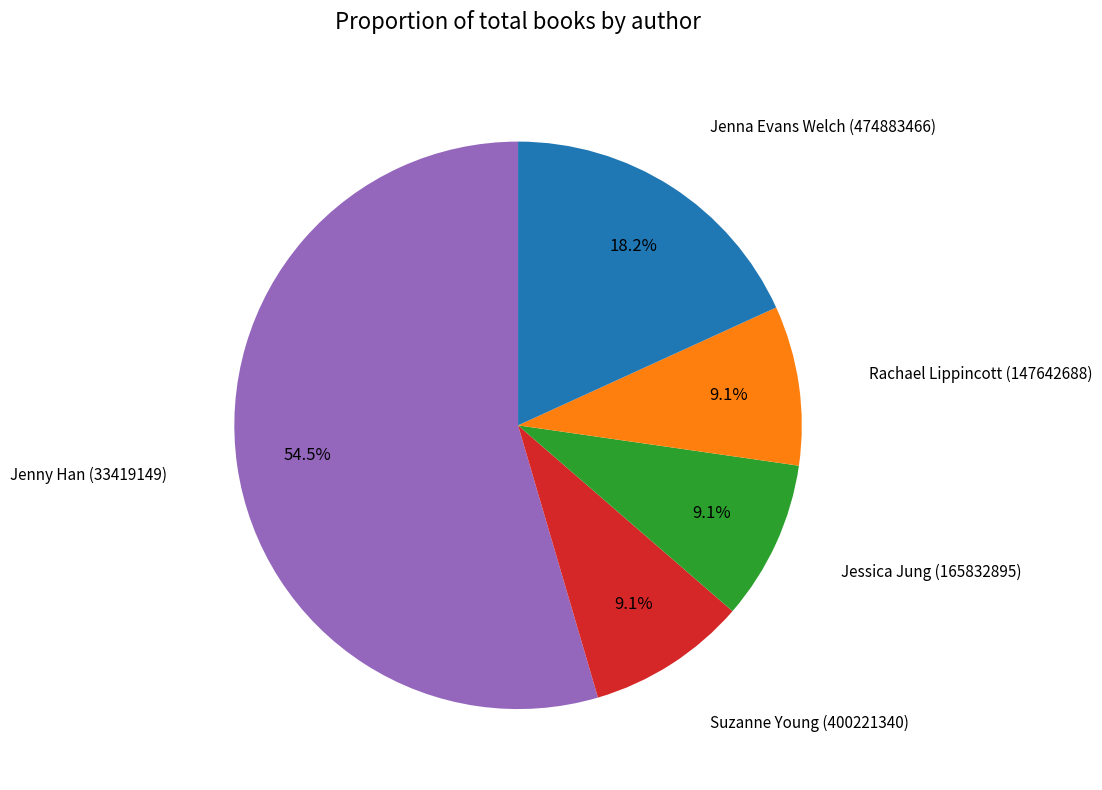

Does any single category account for the majority?

Yes